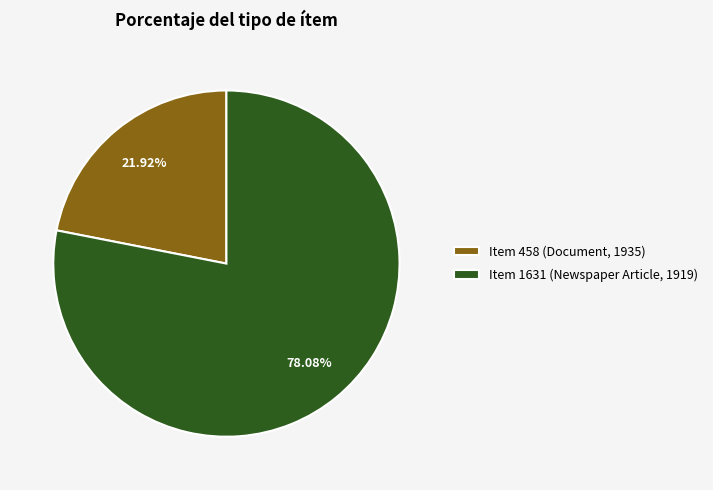

Is it true that Item 458 (Document, 1935) is 33% of the pie?

False